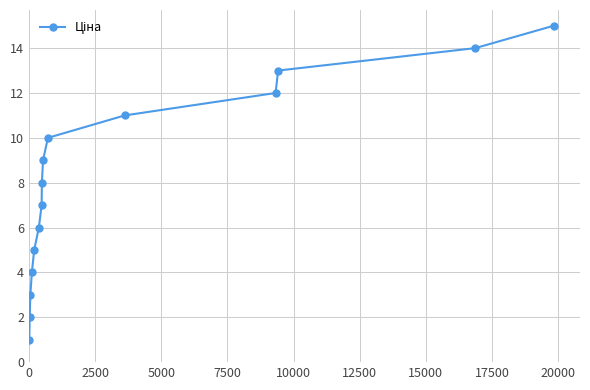

What is the difference between the maximum and minimum values?

14